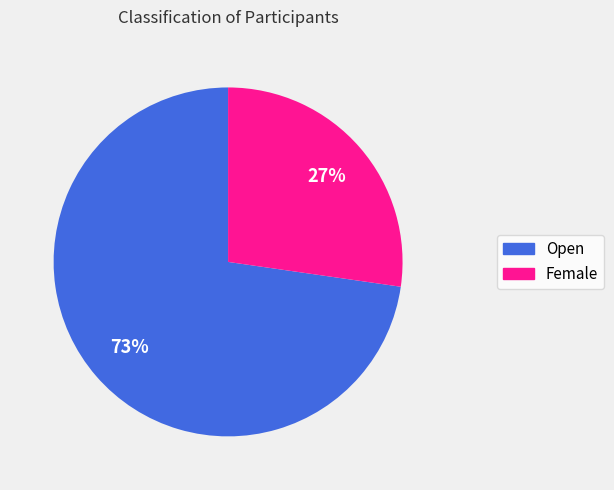

To the nearest percent, what portion does Open represent?

73%